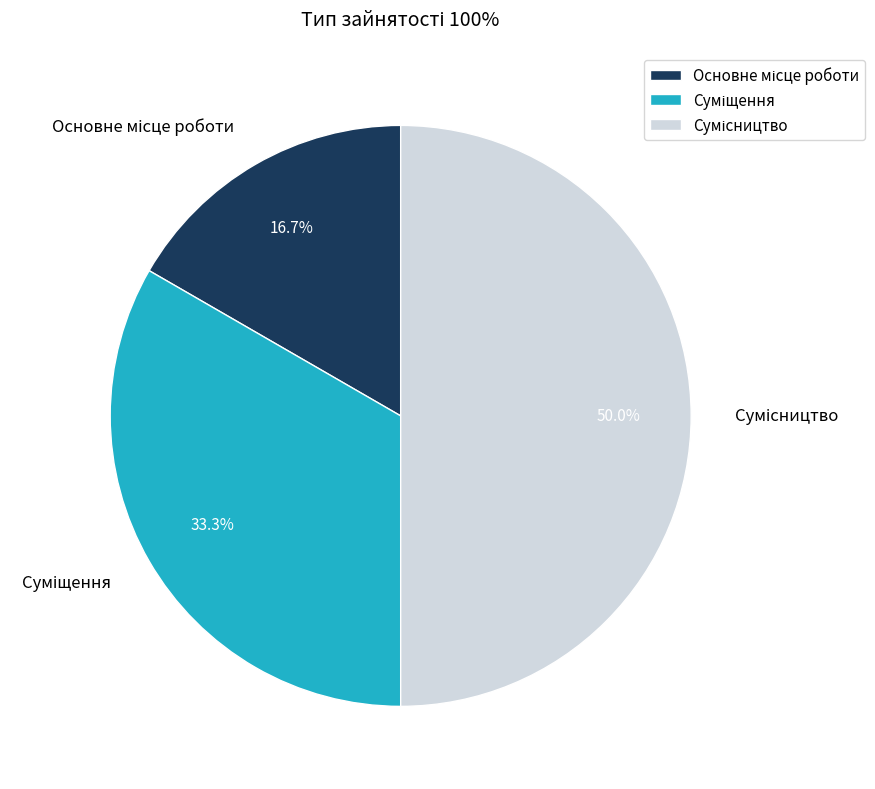

What percentage is the Основне місце роботи slice, to the nearest percent?

17%